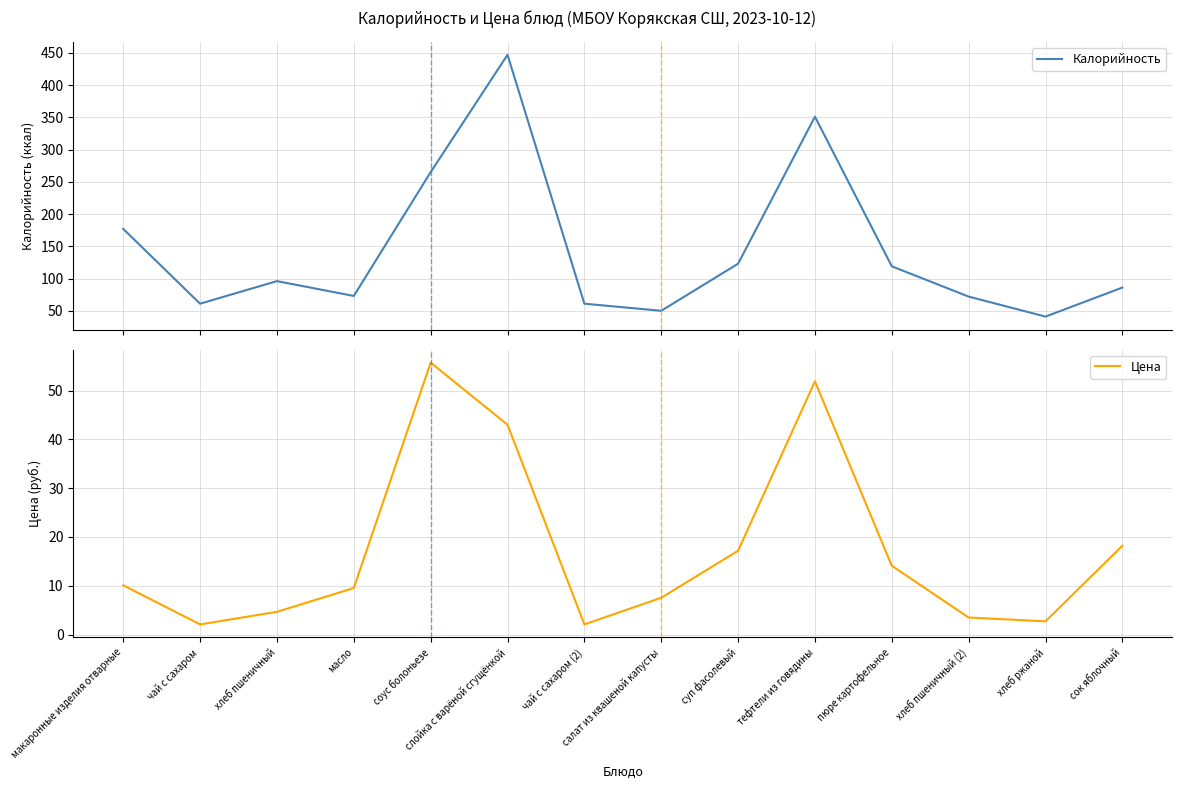

What value does the Калорийность series have at чай с сахаром (2)?

61.0